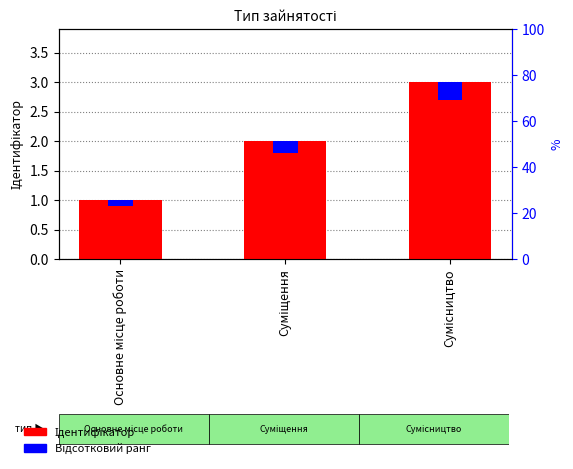

True or false: Відсотковий ранг has a value of 0.1 at Сумісництво.

False